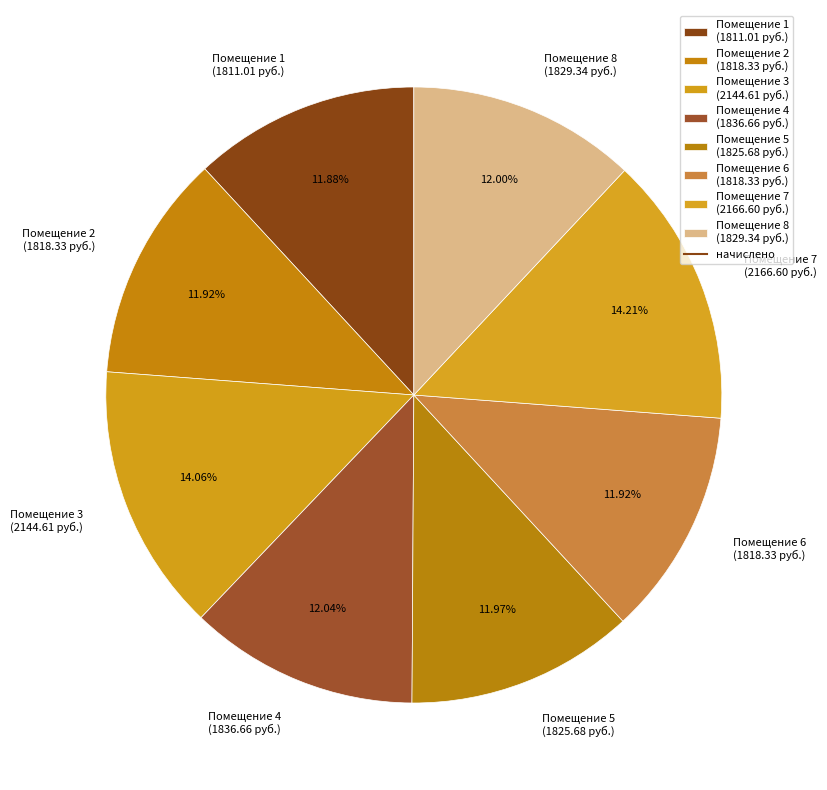

Does Помещение 5 (1825.68 руб.) account for over 50% of the chart?

No